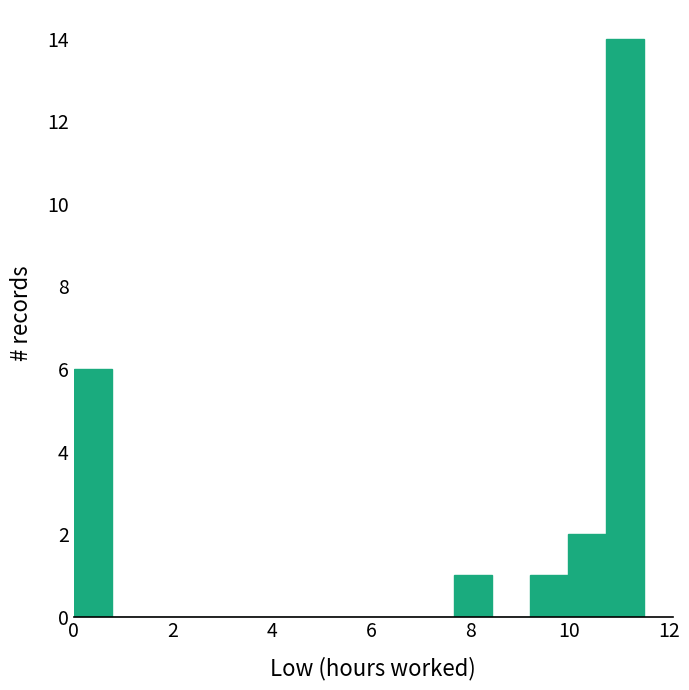

Around what value on the x-axis is the tallest bar? Give the approximate position of its centre, as read against the axis.

11.2